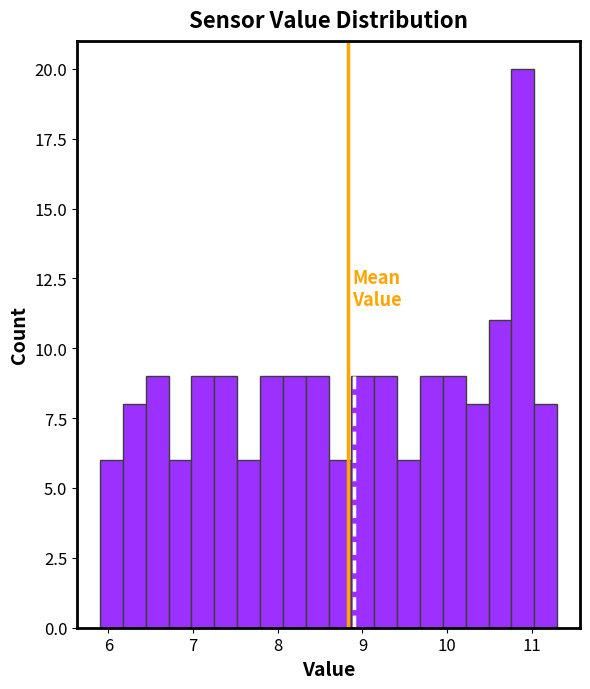

Around what value on the x-axis is the tallest bar? Give the approximate position of its centre, as read against the axis.

10.9